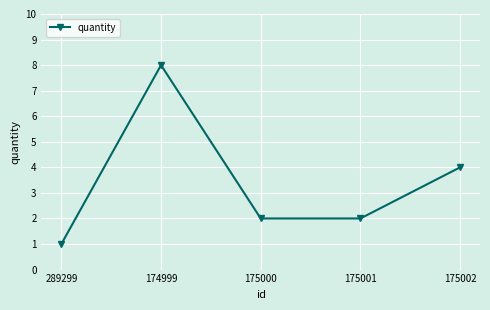

What is the value of the 3rd point from the left?

2